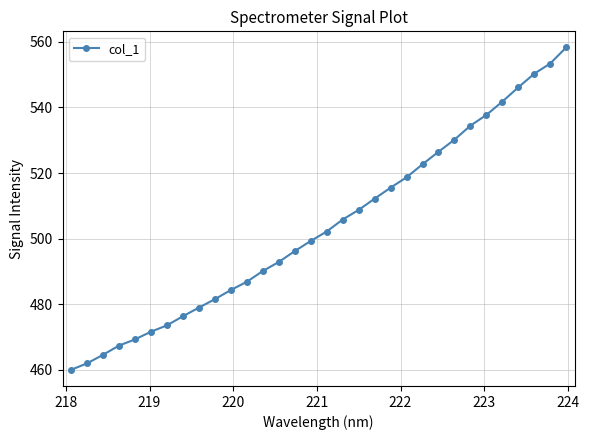

What is the smallest value displayed?

460.0